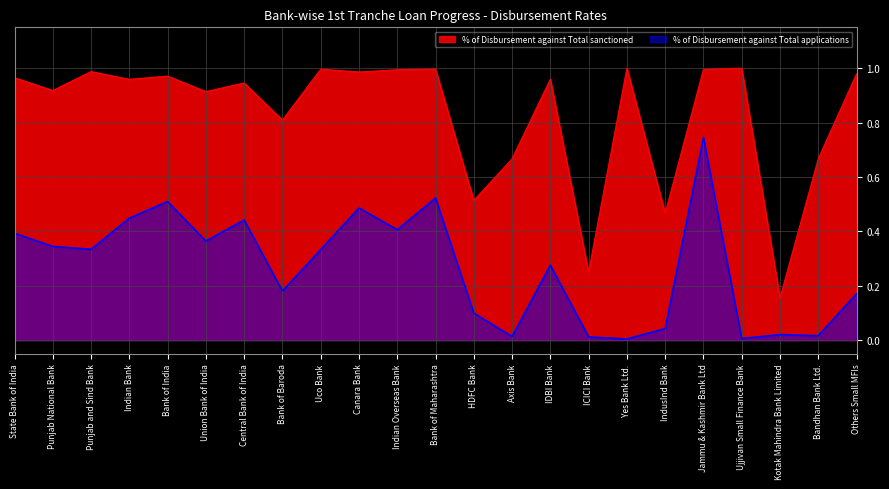

List the labels in order of % of Disbursement against Total sanctioned value, smallest first.

Kotak Mahindra Bank Limited, ICICI Bank, IndusInd Bank, HDFC Bank, Axis Bank, Bandhan Bank Ltd., Bank of Baroda, Union Bank of India, Punjab National Bank, Central Bank of India, Indian Bank, IDBI Bank, State Bank of India, Bank of India, Others Small MFIs, Canara Bank, Punjab and Sind Bank, Indian Overseas Bank, Jammu & Kashmir Bank Ltd, Uco Bank, Bank of Maharashtra, Yes Bank Ltd., Ujjivan Small Finance Bank